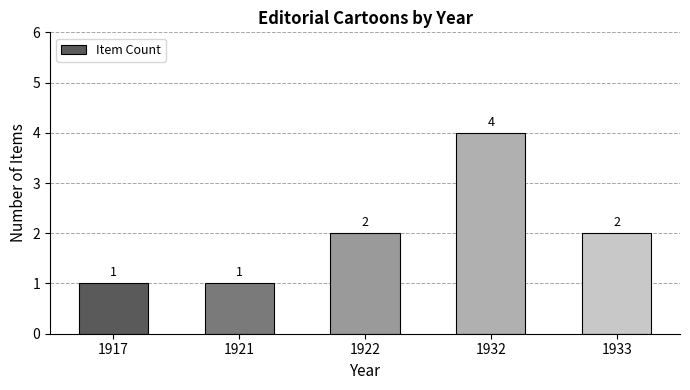

What is the approximate value at 1933?

2